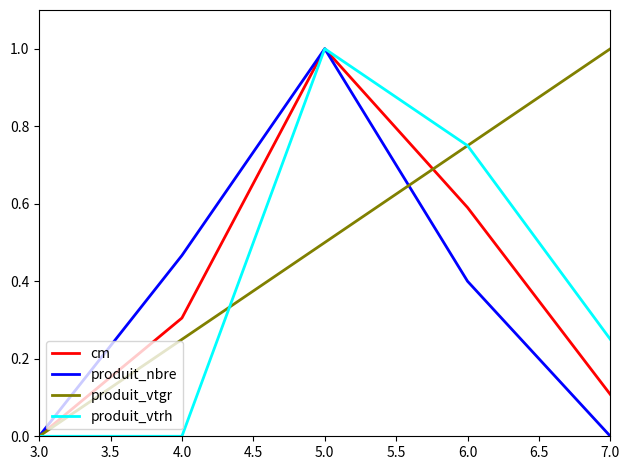

The produit_vtgr series shows 1.5 at 7.0. True or false?

False